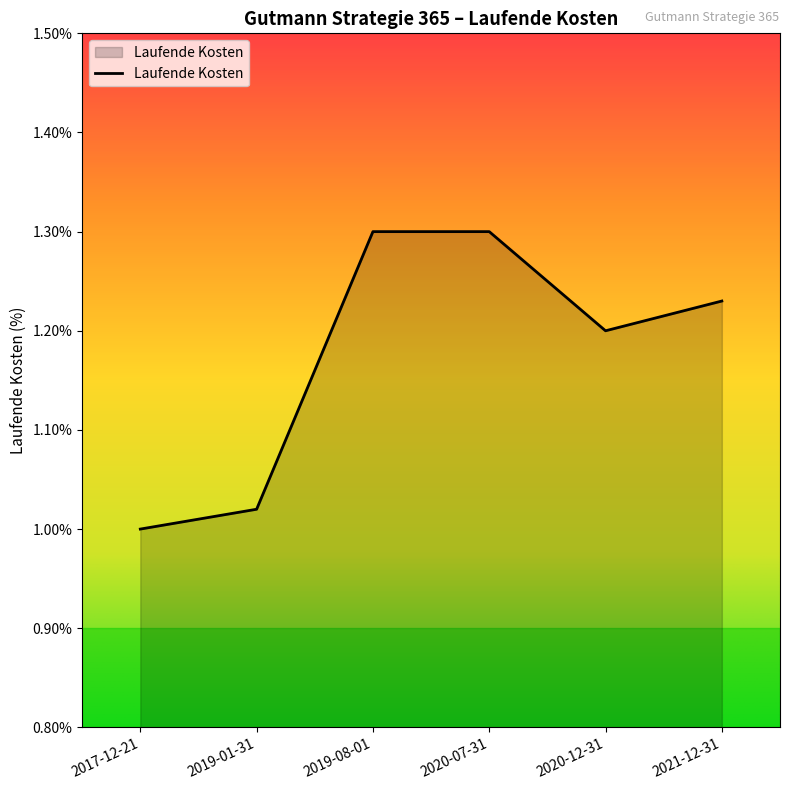

The value at 2020-07-31 is 1.8. True or false?

False